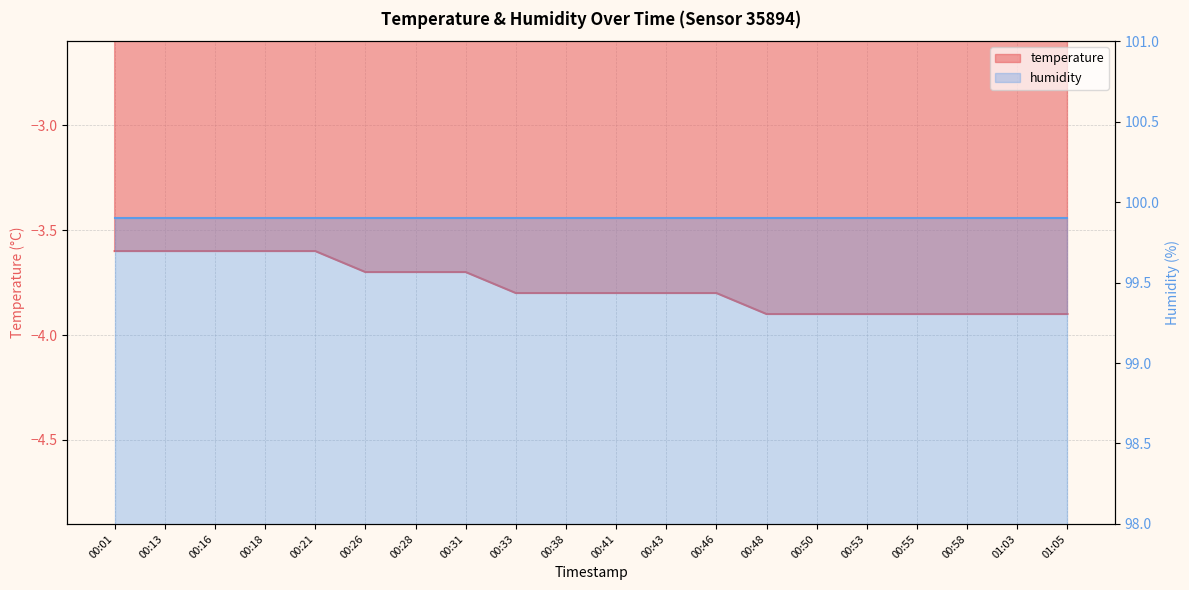

Reading left to right, what are all the values shown in this chart?

00:01=-3.6	00:13=-3.6	00:16=-3.6	00:18=-3.6	00:21=-3.6	00:26=-3.7	00:28=-3.7	00:31=-3.7	00:33=-3.8	00:38=-3.8	00:41=-3.8	00:43=-3.8	00:46=-3.8	00:48=-3.9	00:50=-3.9	00:53=-3.9	00:55=-3.9	00:58=-3.9	01:03=-3.9	01:05=-3.9